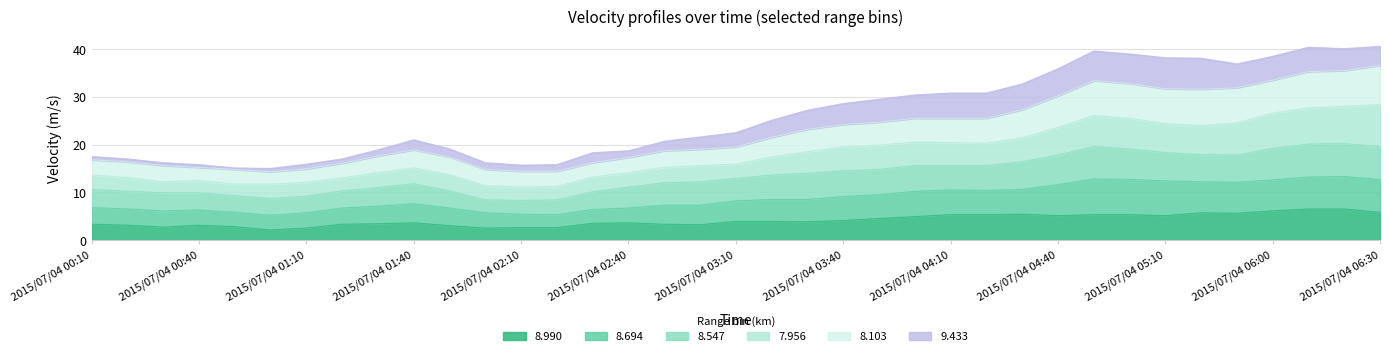

What is the difference between the 8.103 values at 2015/07/04 01:10 and 2015/07/04 00:40?

0.3